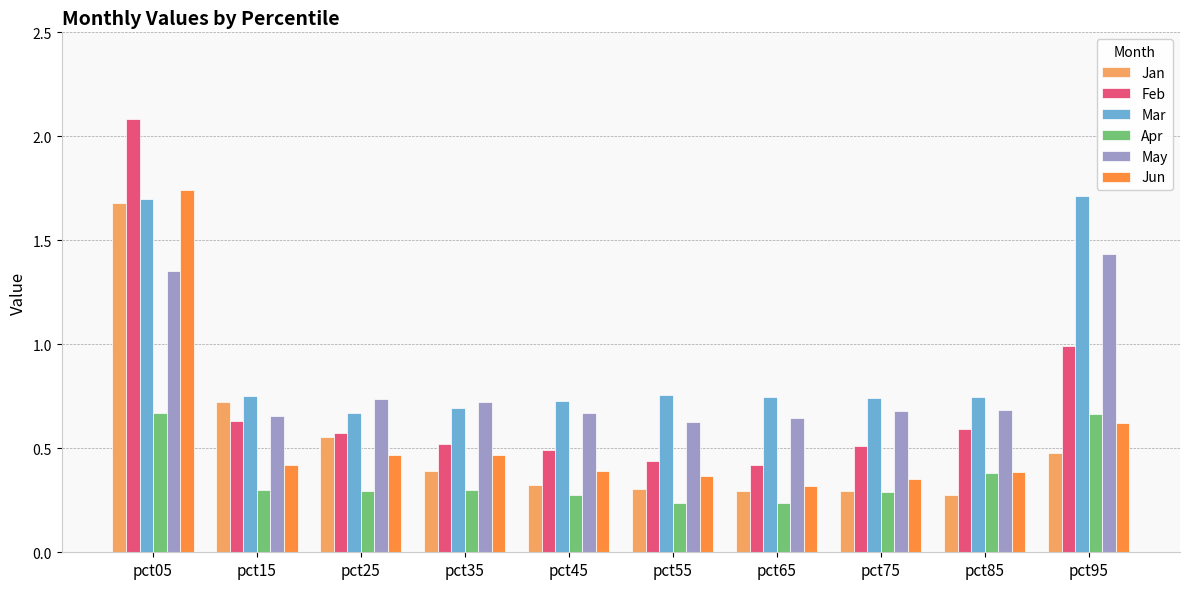

Which label corresponds to the largest value in the chart?

pct05